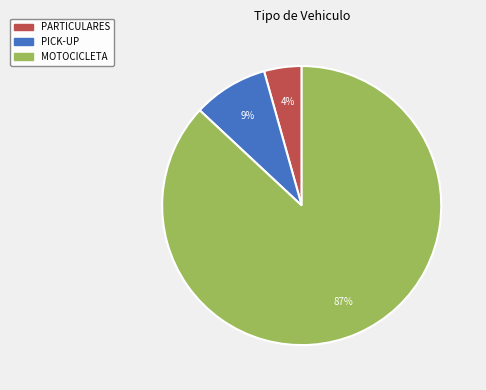

Rank the categories by value from highest to lowest.

MOTOCICLETA, PICK-UP, PARTICULARES